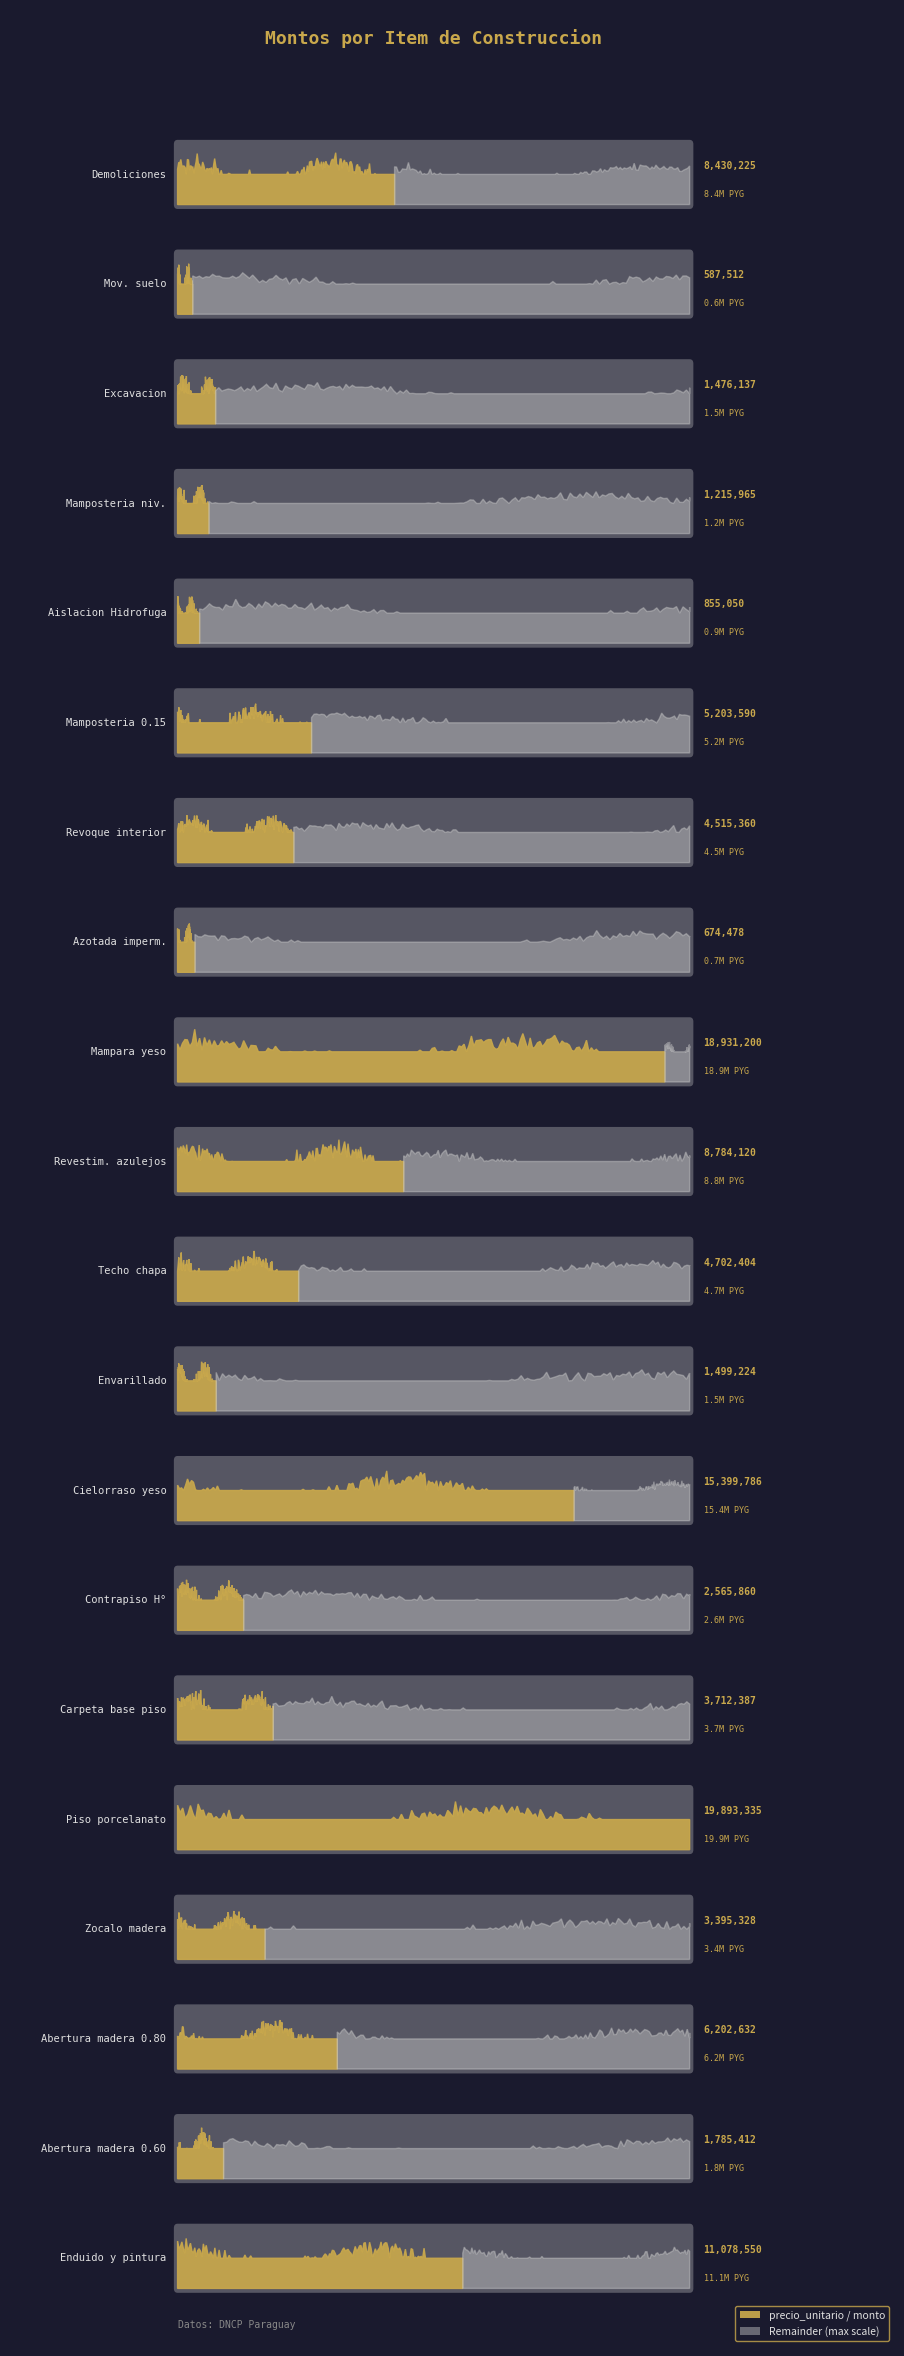

Reading left to right, what are all the values shown in this chart?

precio_unitario: 8430225	587512	1476137	1215965	855050	5203590	4515360	674478	18931200	8784120	4702404	1499224	15399786	2565860	3712387	19893335	3395328	6202632	1785412	11078550
monto: 8430225	587512	1476137	1215965	855050	5203590	4515360	674478	18931200	8784120	4702404	1499224	15399786	2565860	3712387	19893335	3395328	6202632	1785412	11078550